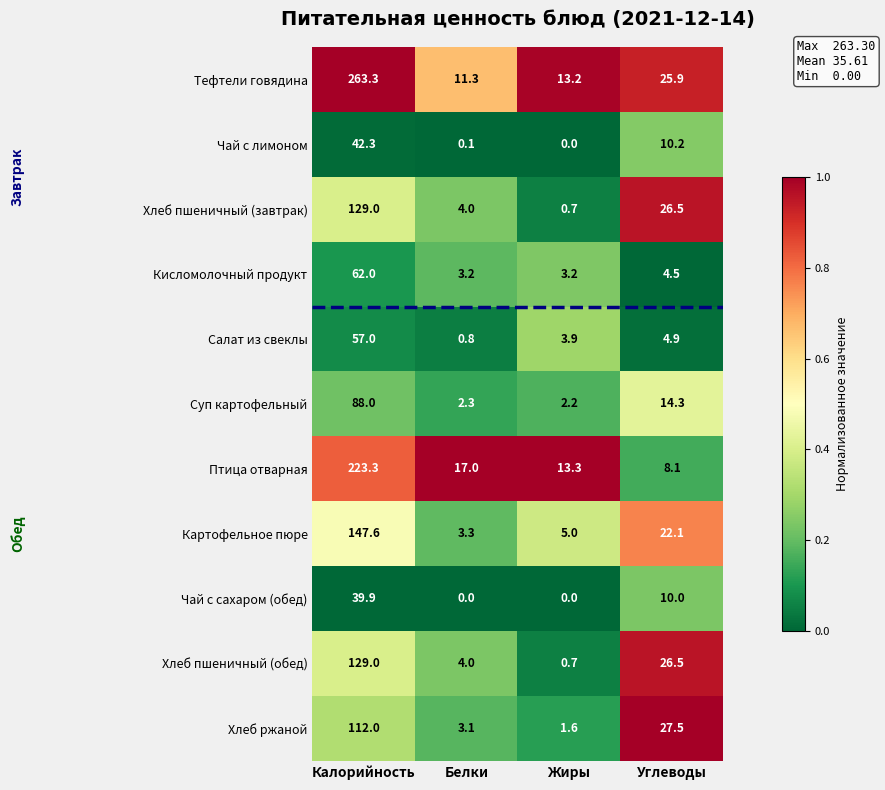

Is it true that Хлеб пшеничный (завтрак) equals 40.1 at Углеводы?

False